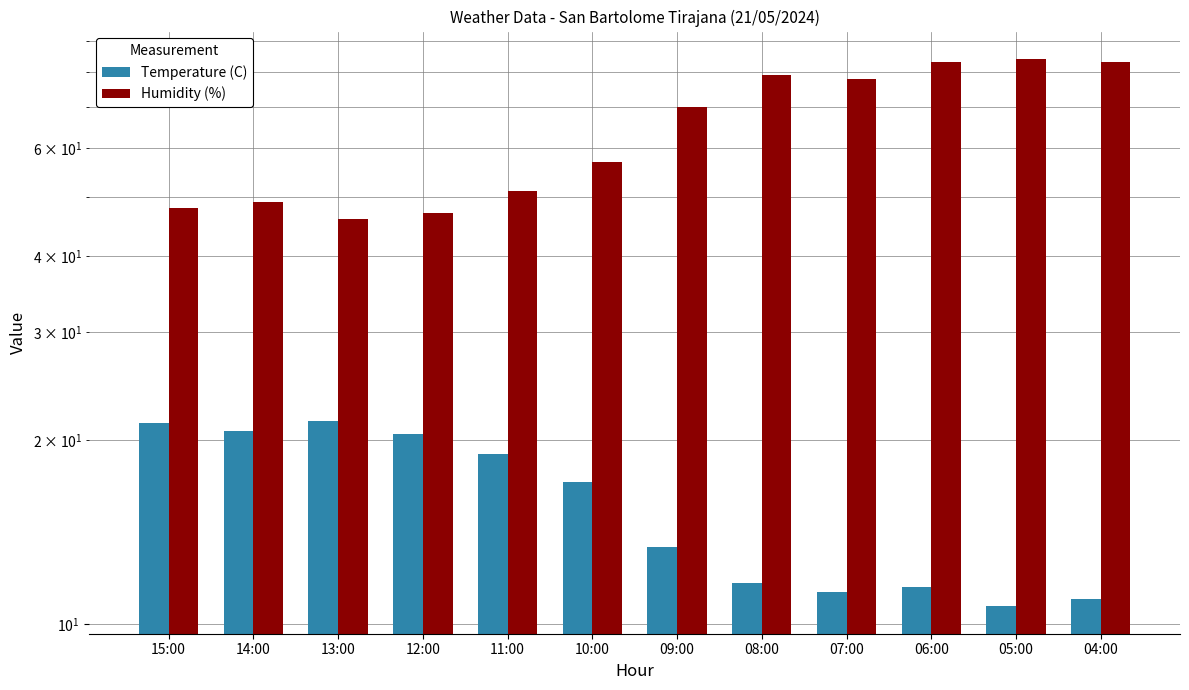

Rank the series by their average value, from lowest to highest.

Temperature (C), Humidity (%)